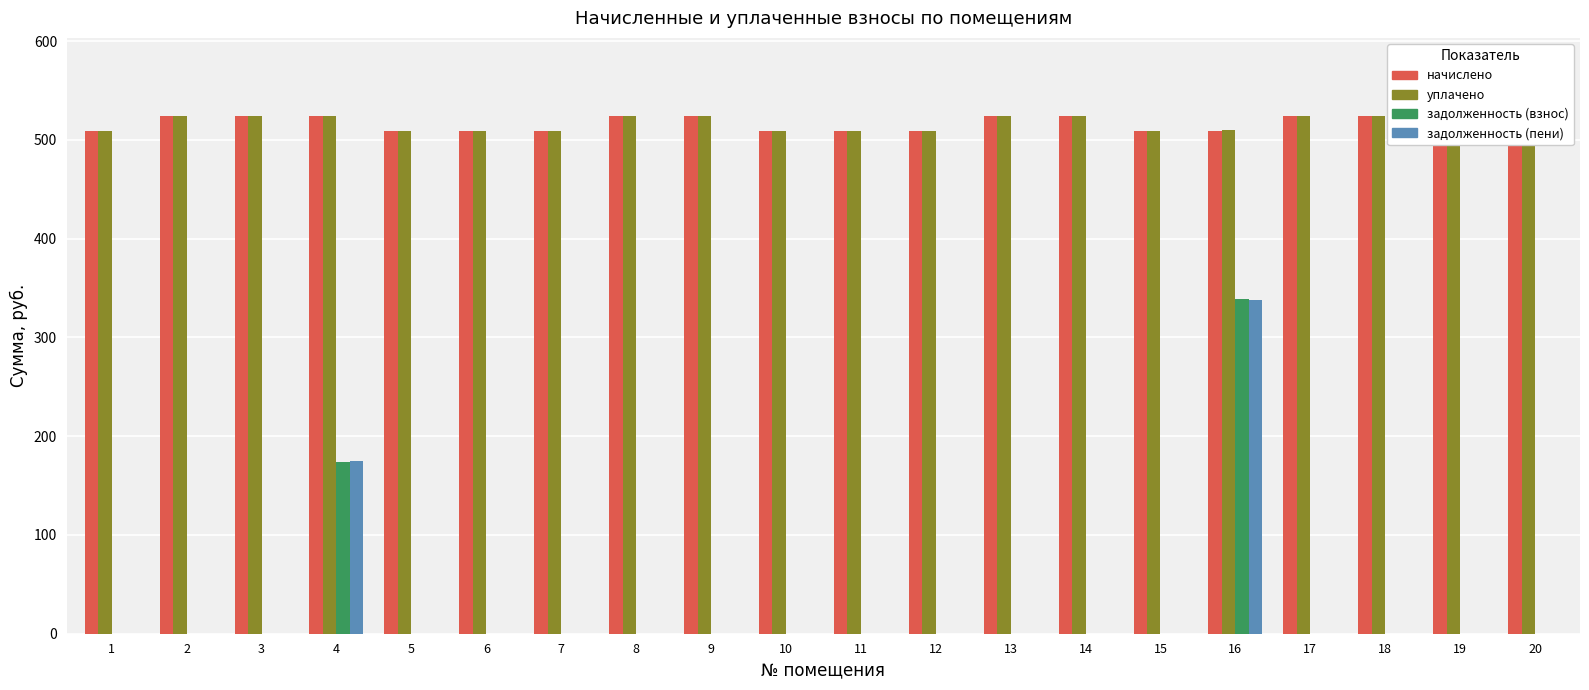

Which label corresponds to the smallest value in the chart?

1